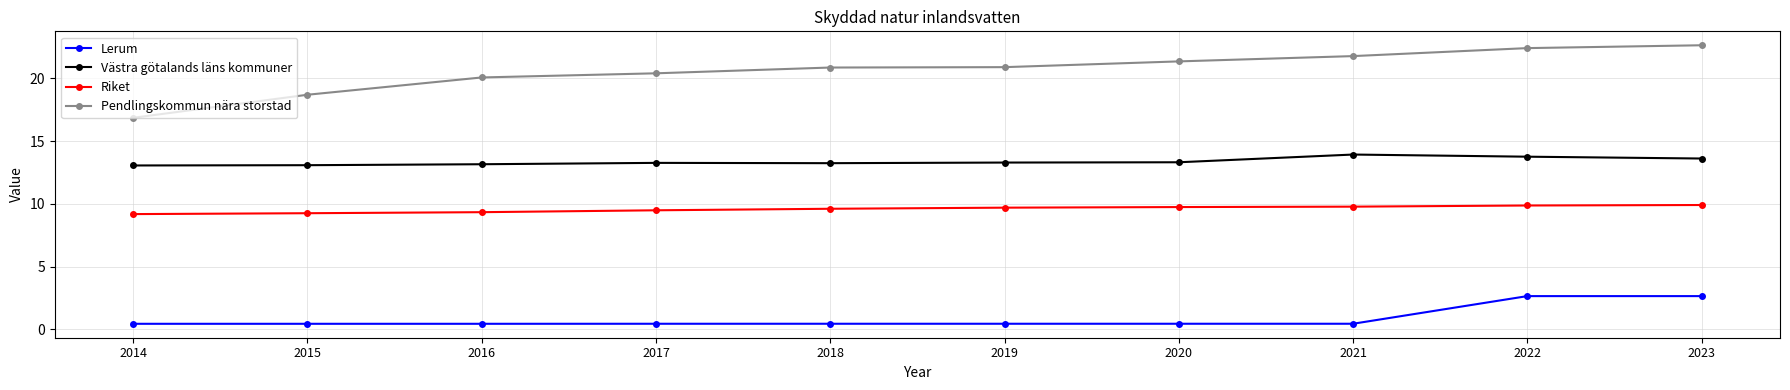

Is this an area chart (filled region under the line)?

No